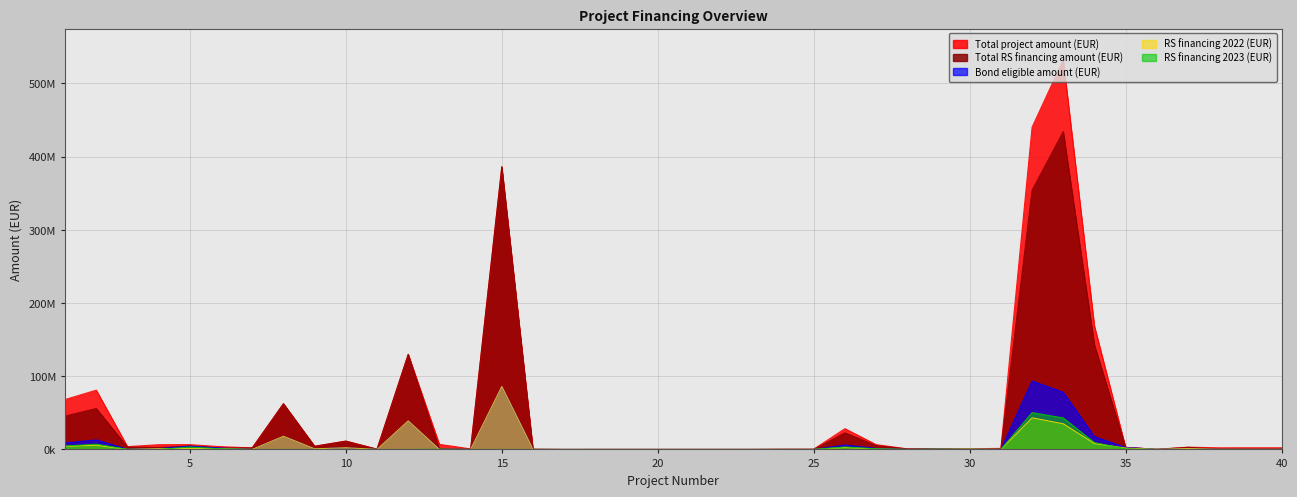

What is the maximum value shown in the chart?

532324401